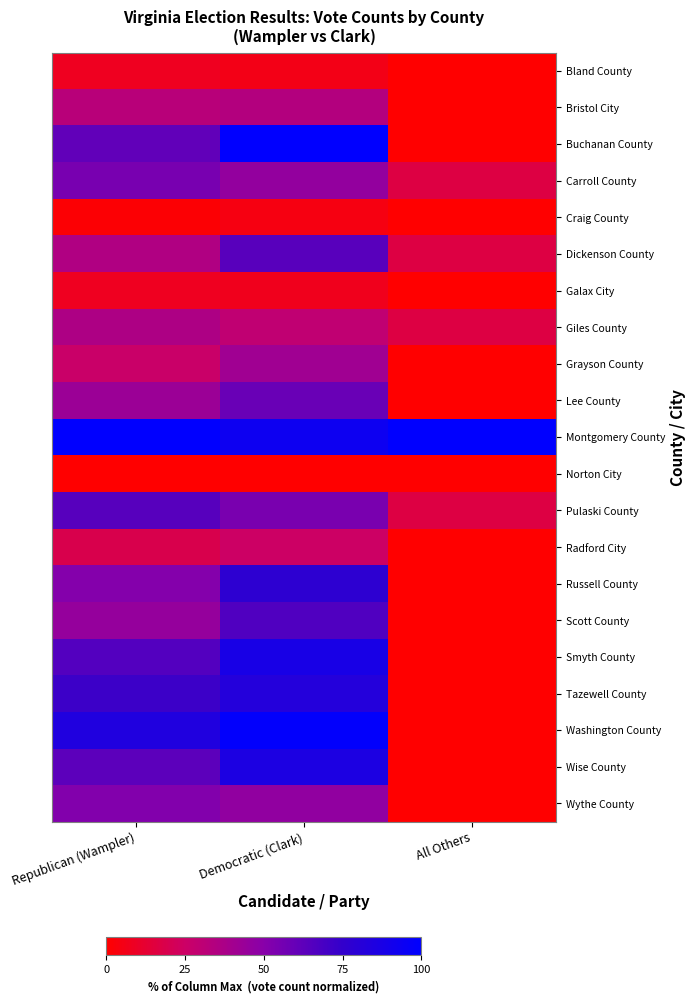

What is the total value across all series at All Others?

166.7